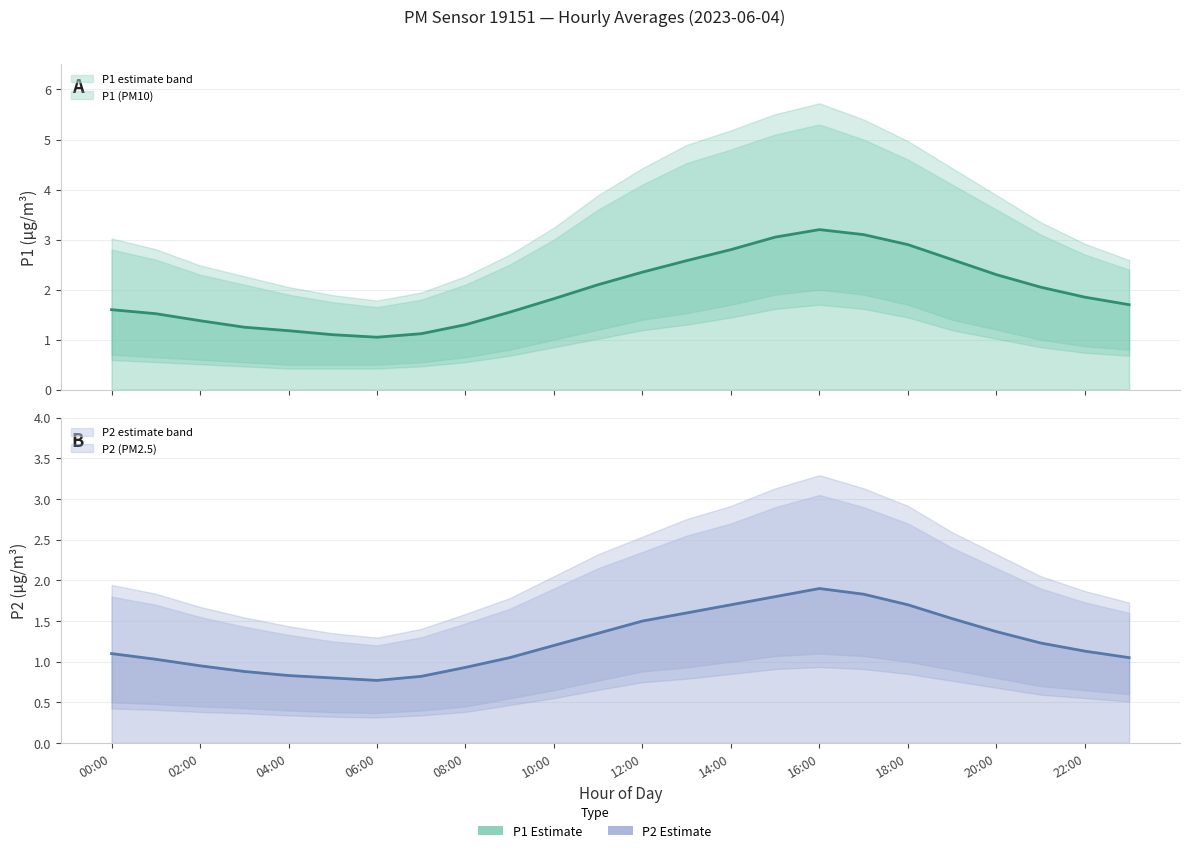

What is the average value of the P1 (PM10) series?

2.0